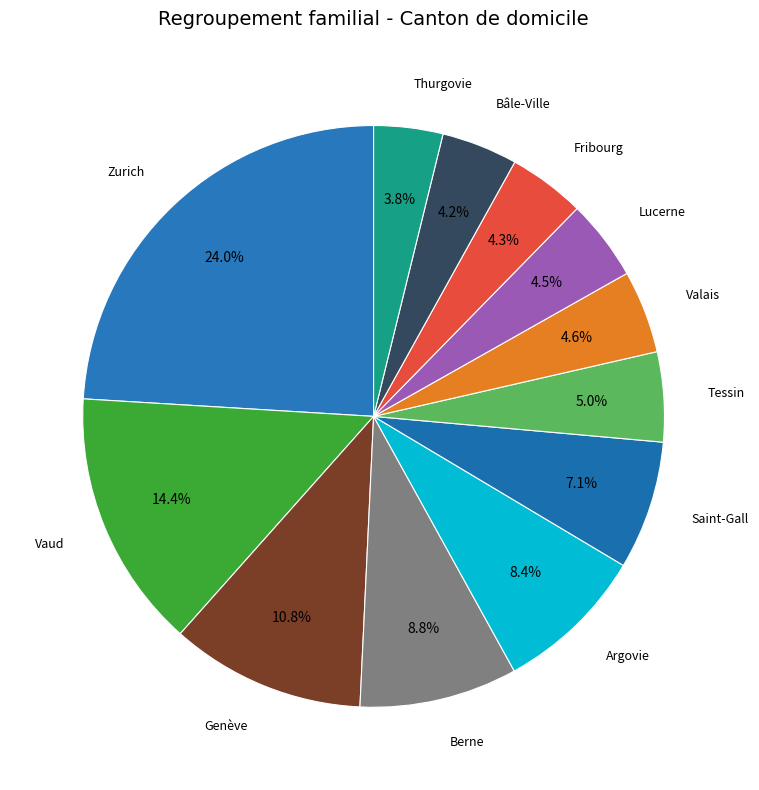

To the nearest percent, what is the average slice percentage?

8%